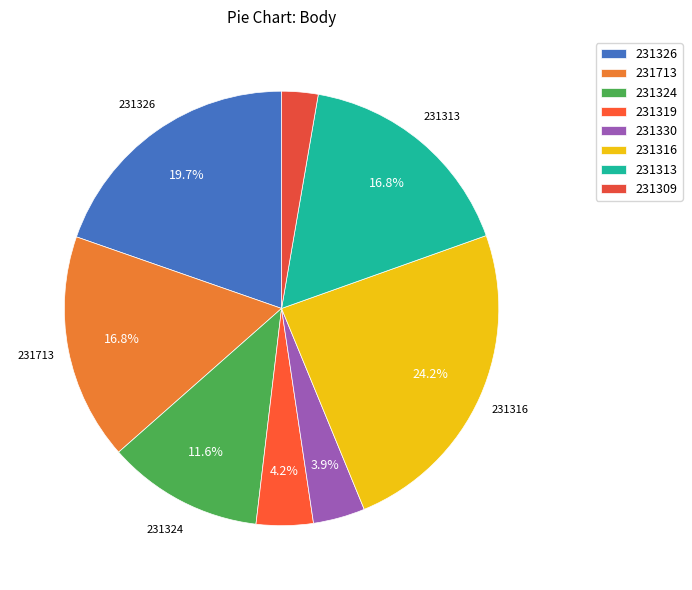

What is the change in value from 231713 to 231330?

-2169